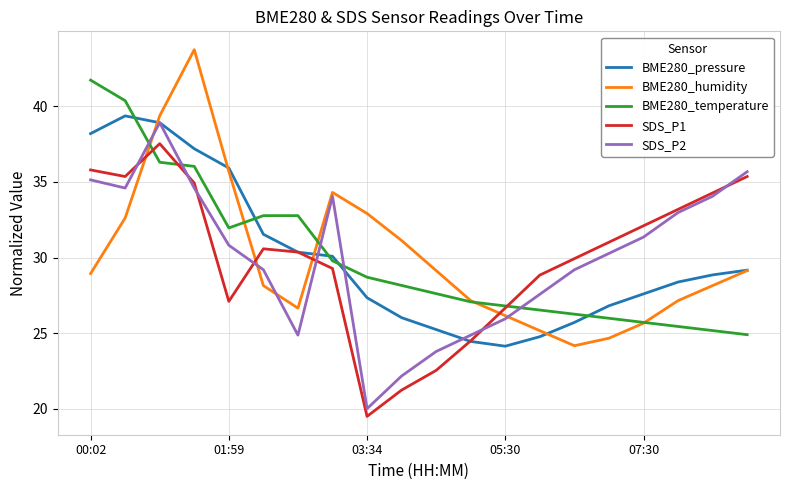

True or false: BME280_temperature has more than 2 points higher than both neighbors.

False